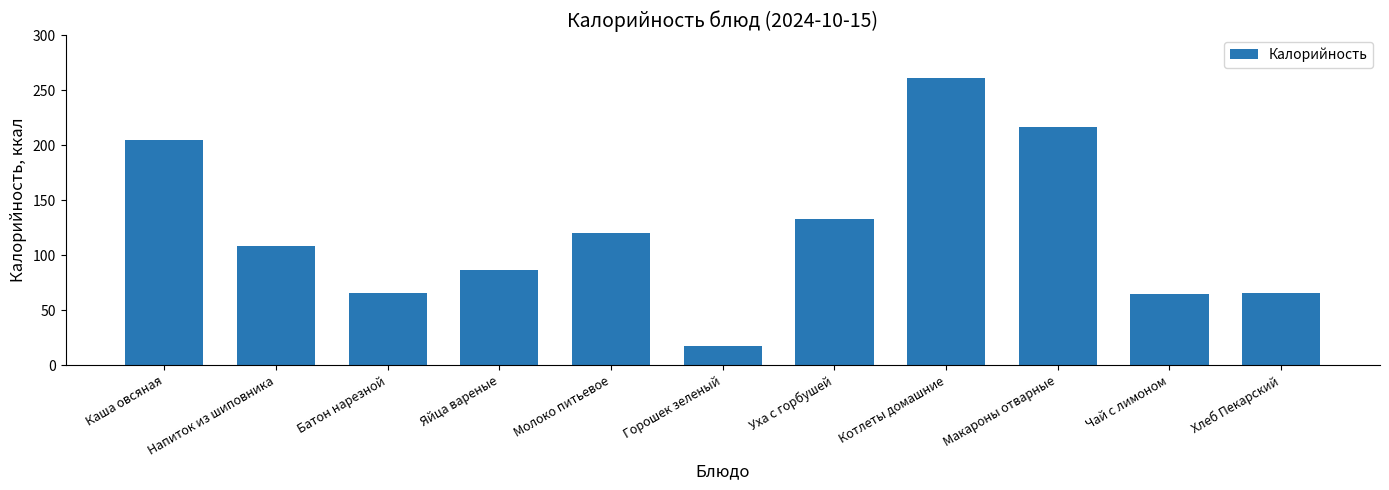

How many data points are less than 107?

5